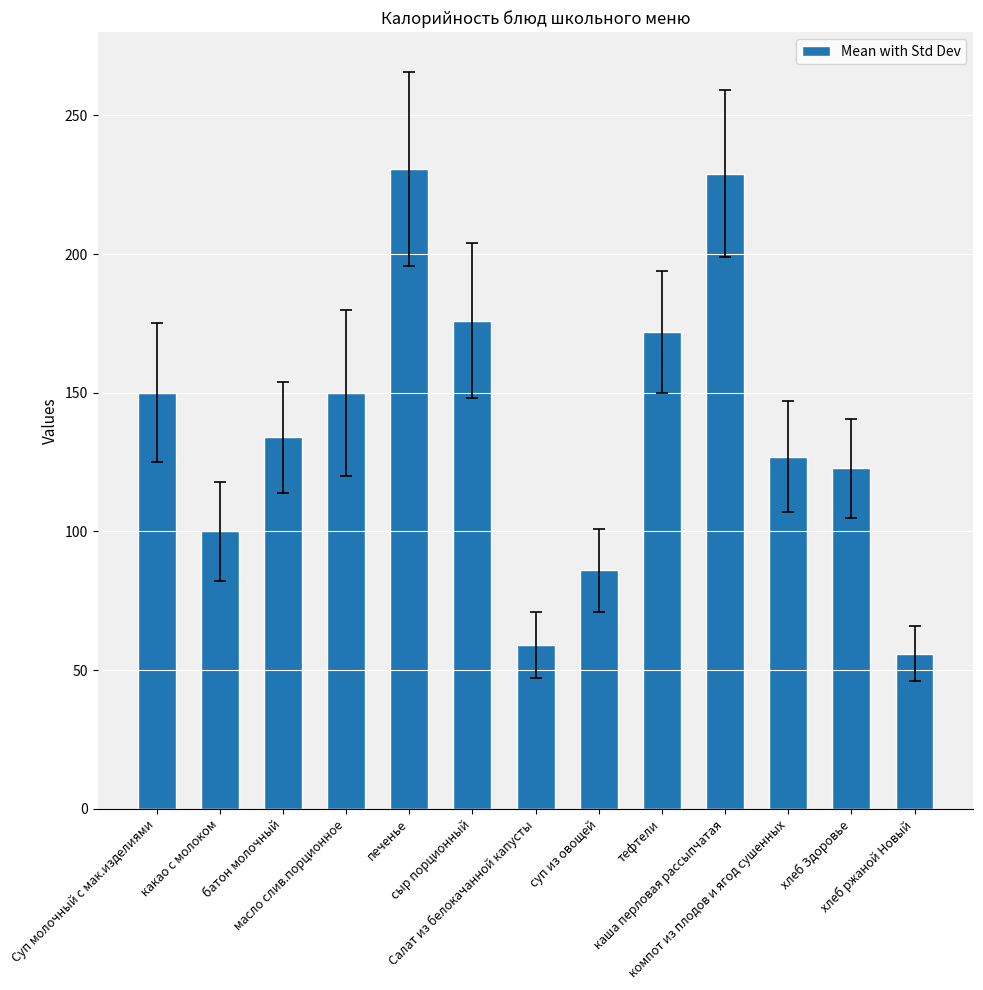

What is the average value?

137.9